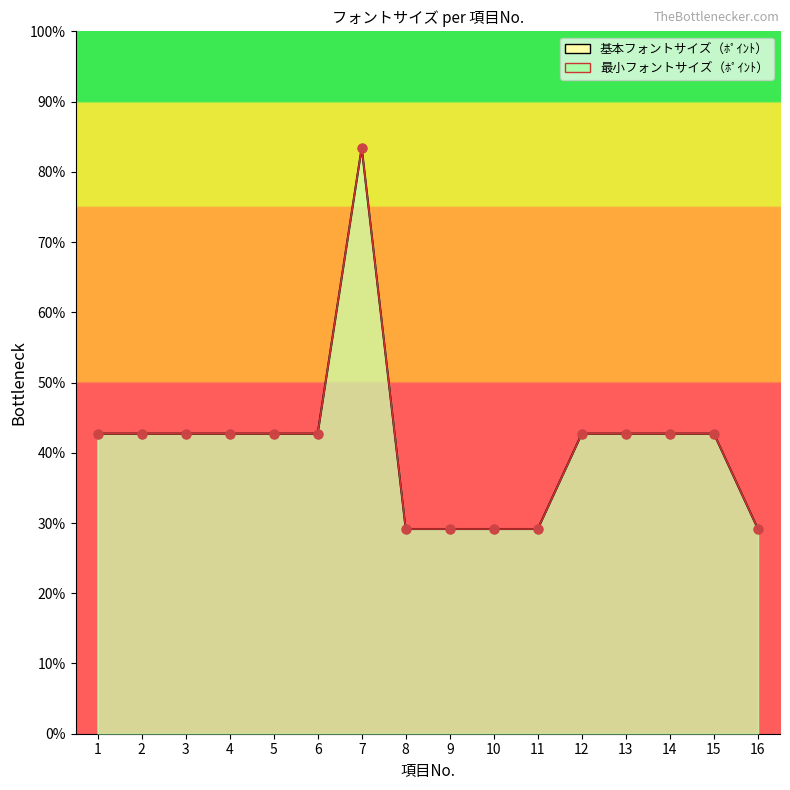

What is the total value across all series at 6?

85.4